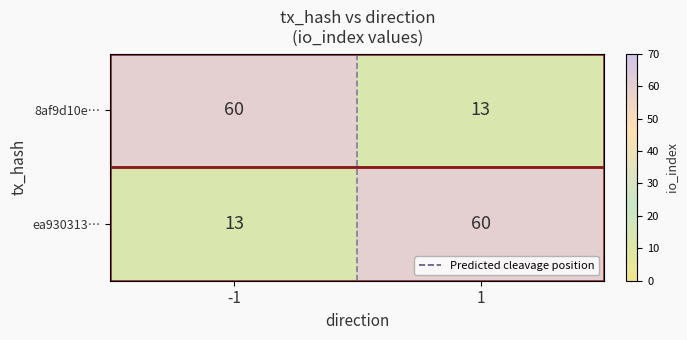

Is it true that ea930313… equals 13 at -1?

True